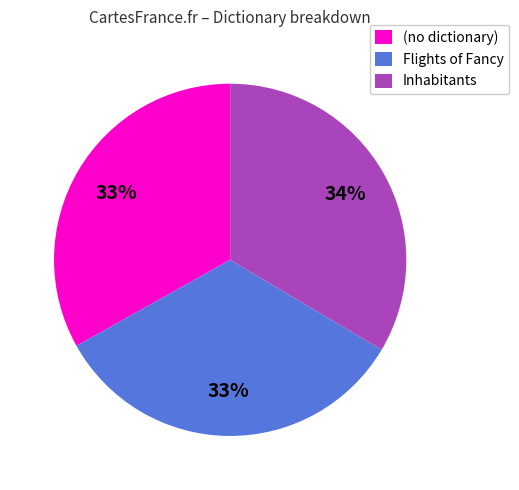

Is it true that (no dictionary) is 43% of the pie?

False